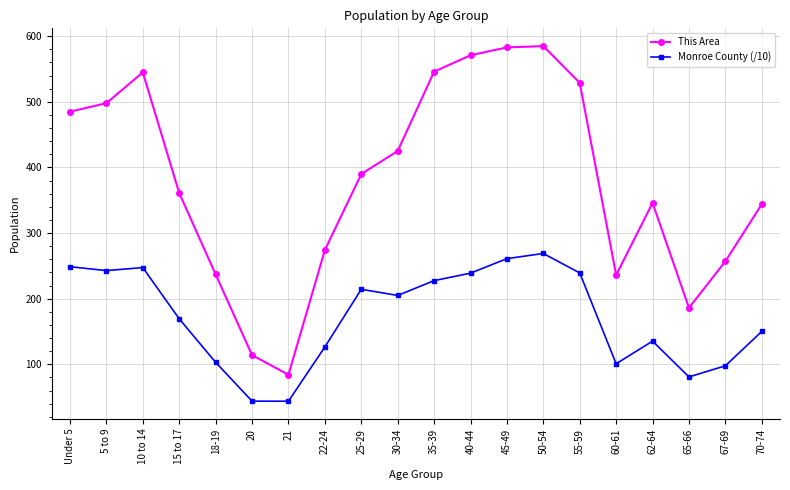

What is the maximum value for This Area?

585.0